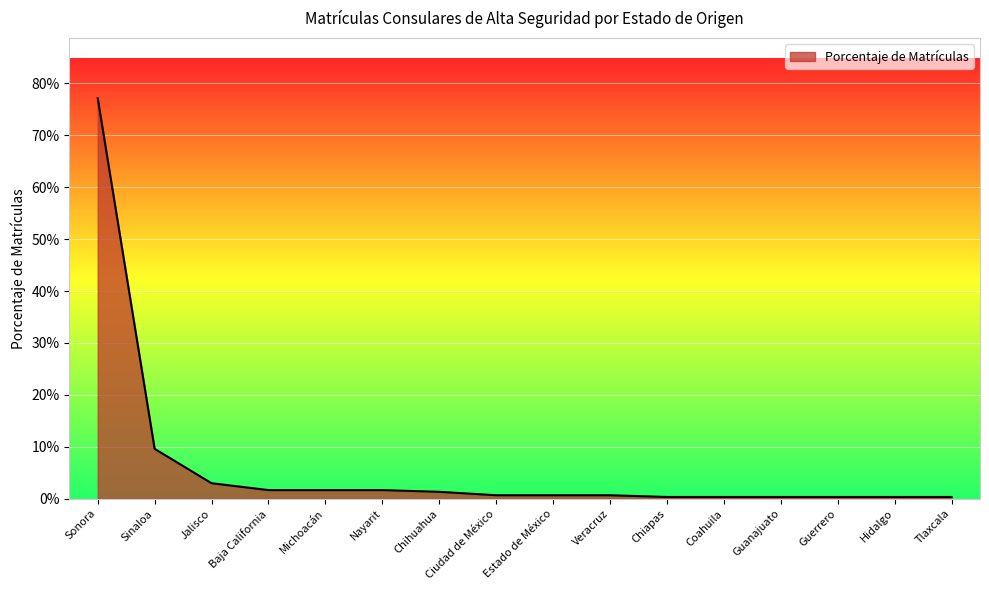

What is the average value?

0.1